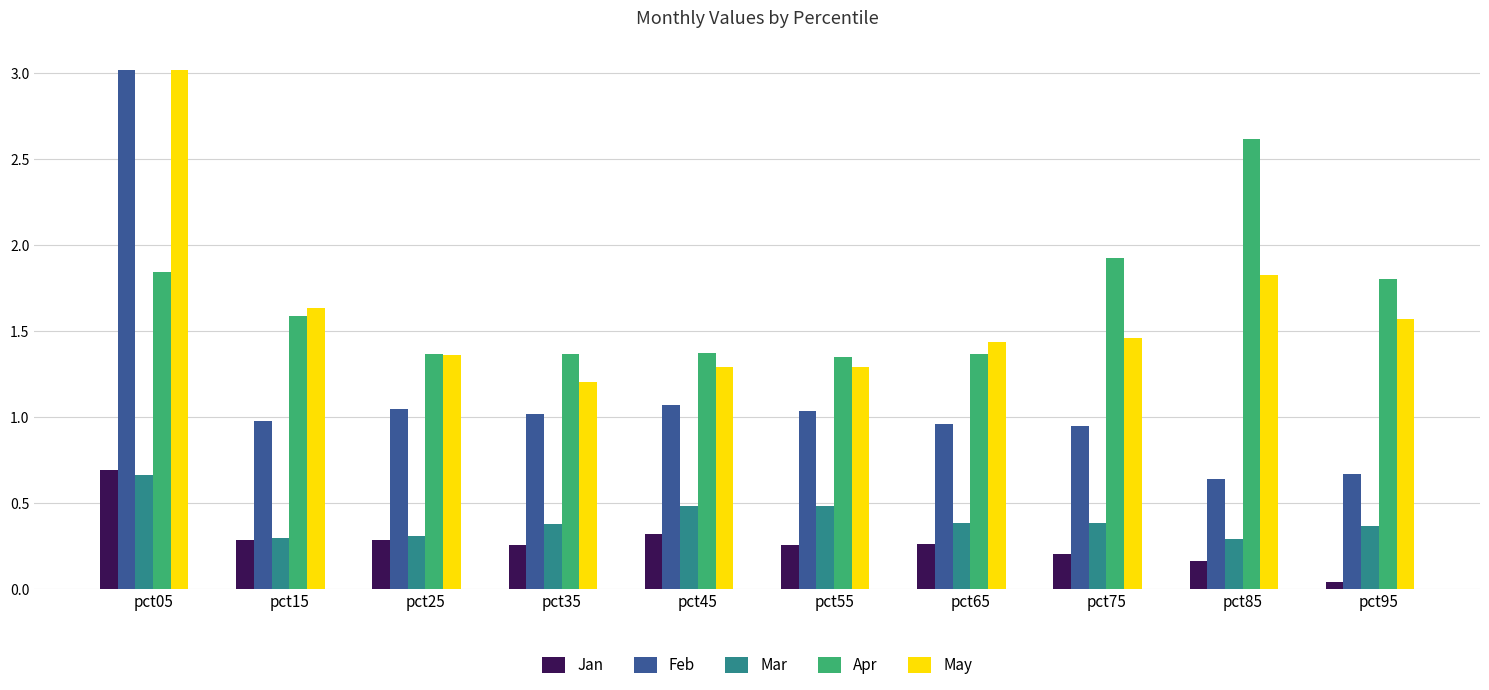

At which category is the sum across all series the highest?

pct05